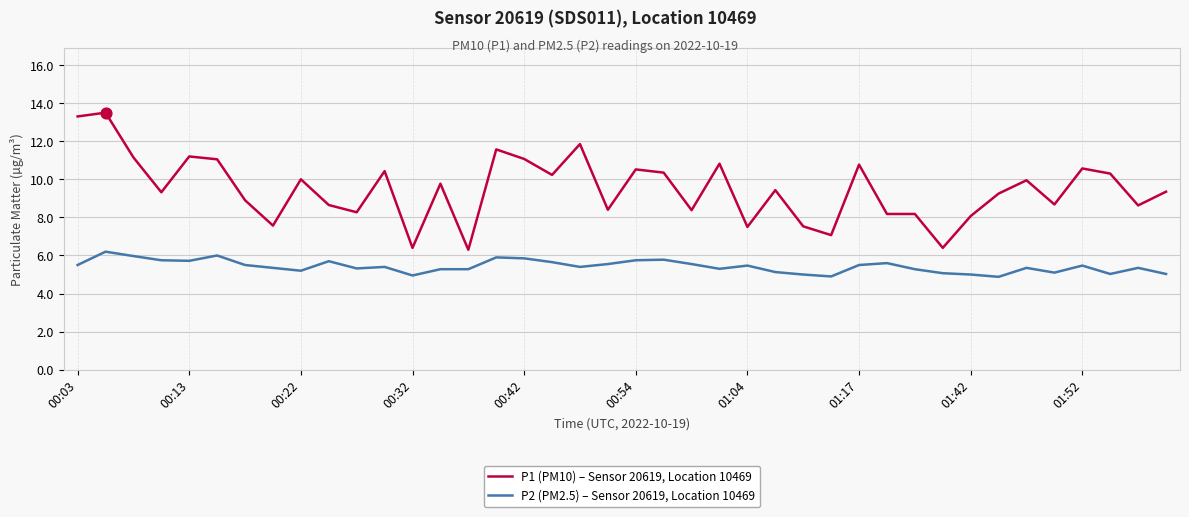

Which series has the largest total across all categories?

P1 (PM10) – Sensor 20619, Location 10469